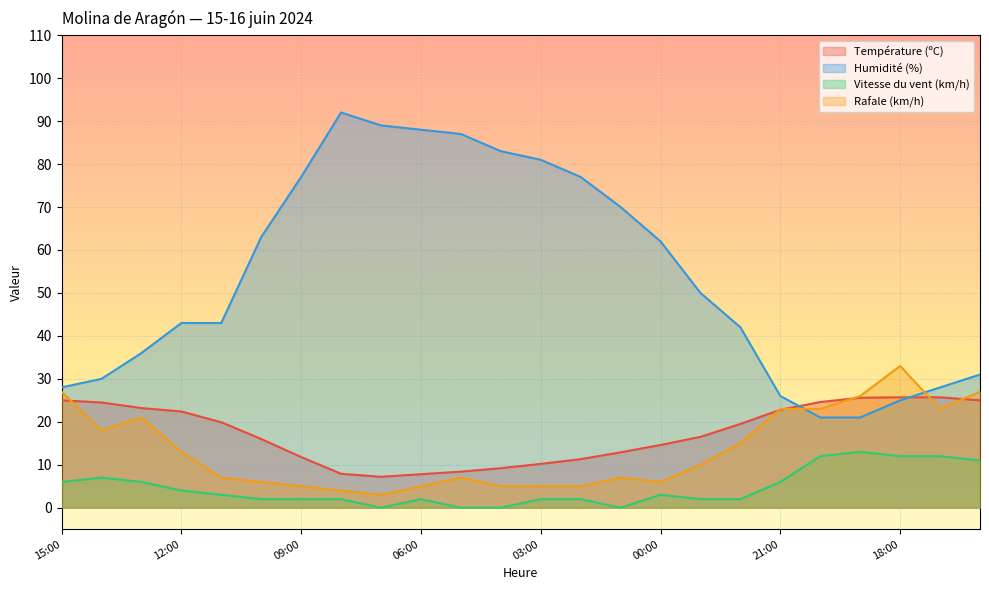

What are all the series names shown in the legend?

Température (ºC), Humidité (%), Vitesse du vent (km/h), Rafale (km/h)